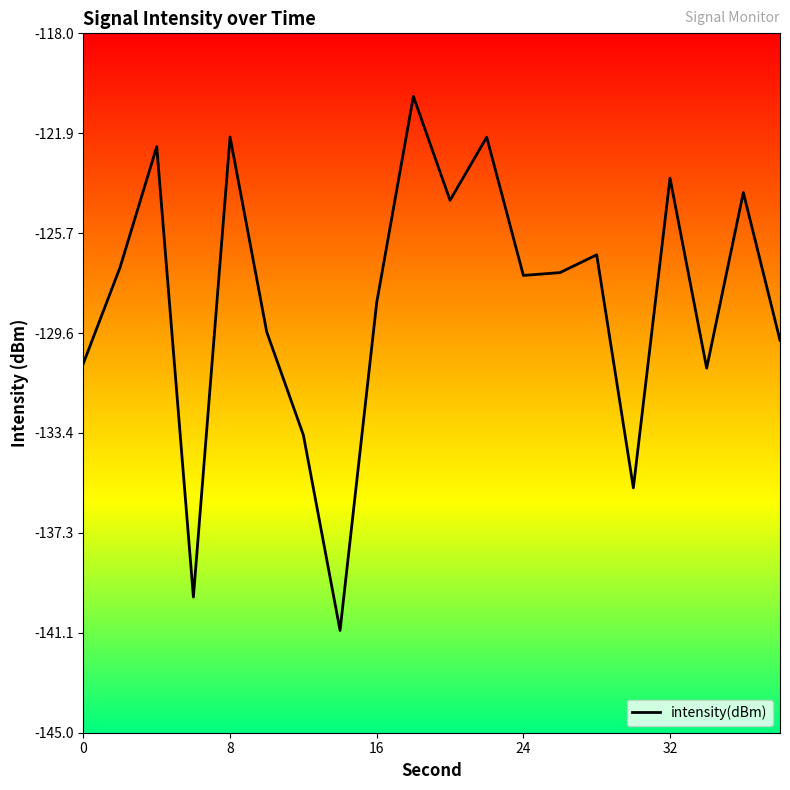

What is the maximum value shown in the chart?

-120.4